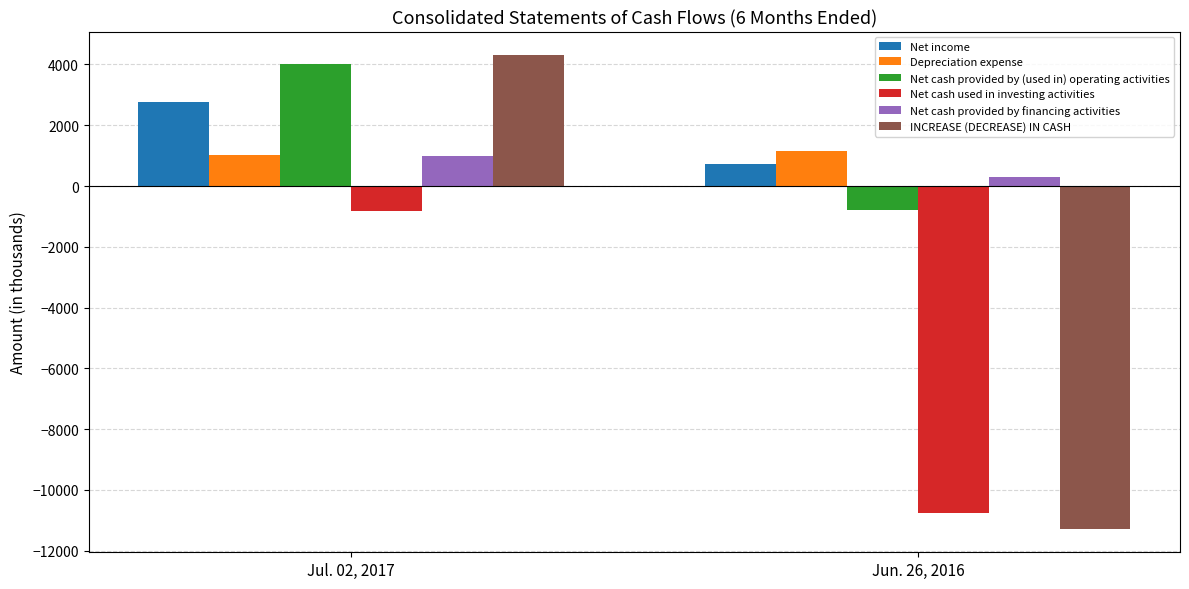

What is the label of the 1st bar from the right?

Jun. 26, 2016